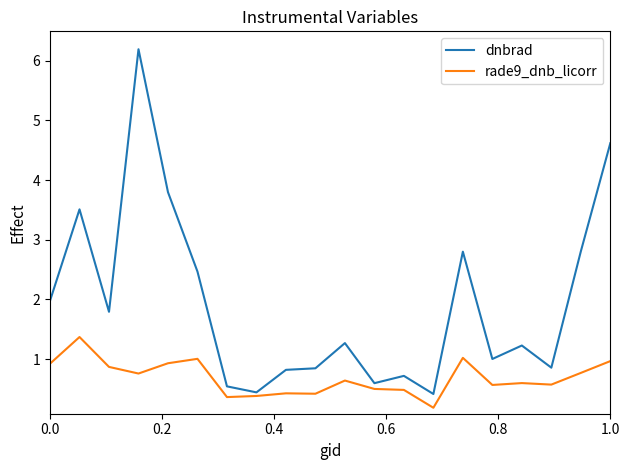

Which series has the largest range (max minus min)?

dnbrad